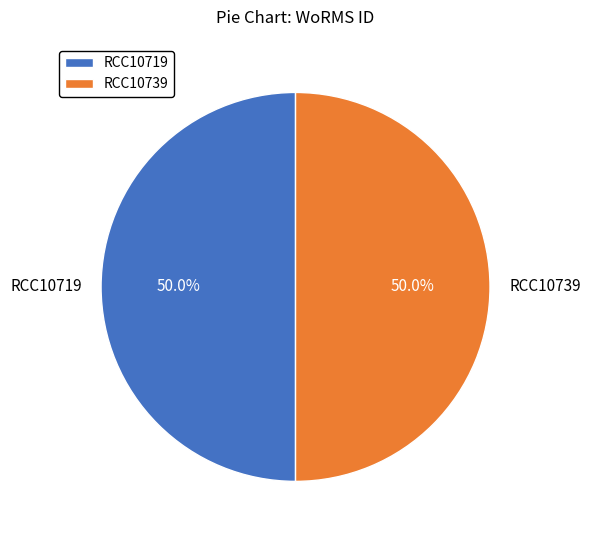

Approximately how many times larger is the value at RCC10719 compared to RCC10739?

1.0